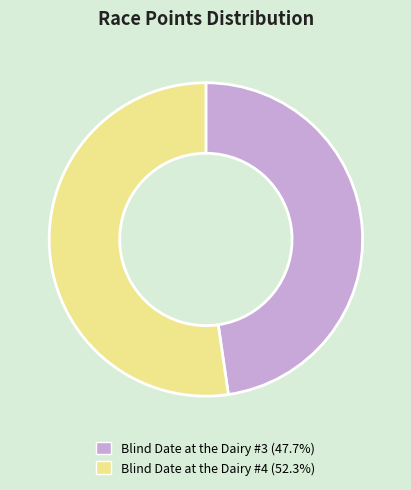

Rank the categories by value from highest to lowest.

Blind Date at the Dairy #4, Blind Date at the Dairy #3